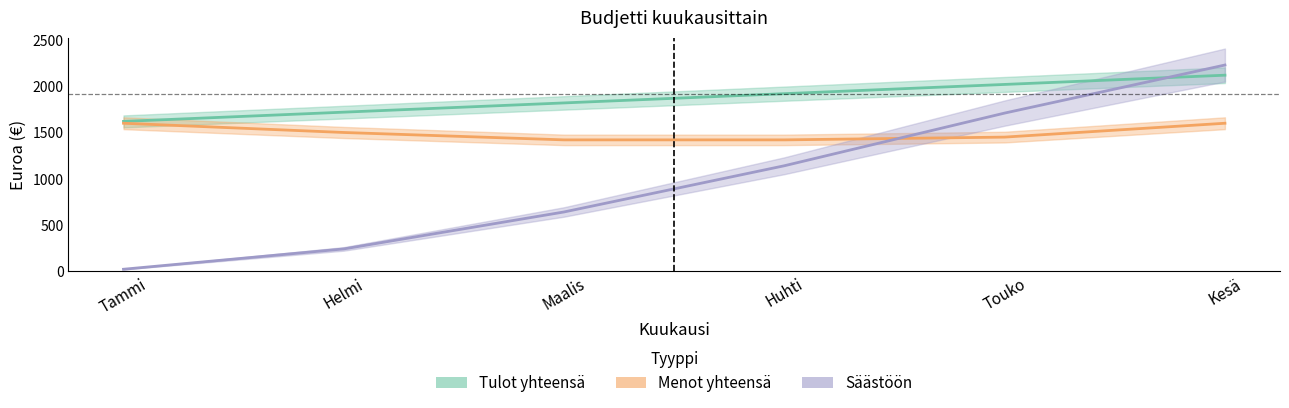

The Säästöön series shows 310 at Huhti. True or false?

False